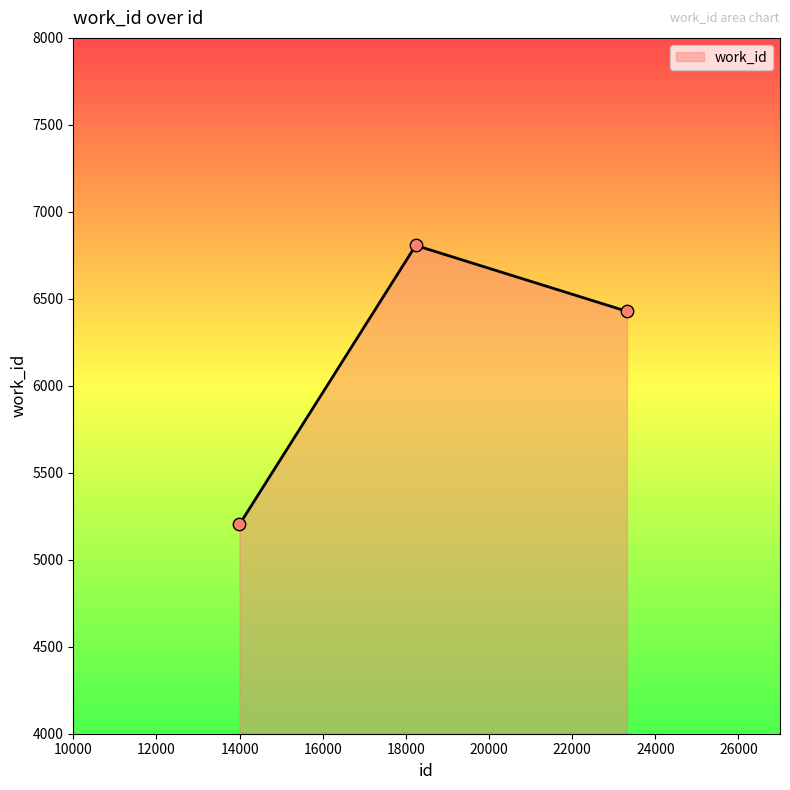

What is the greatest value displayed?

6807